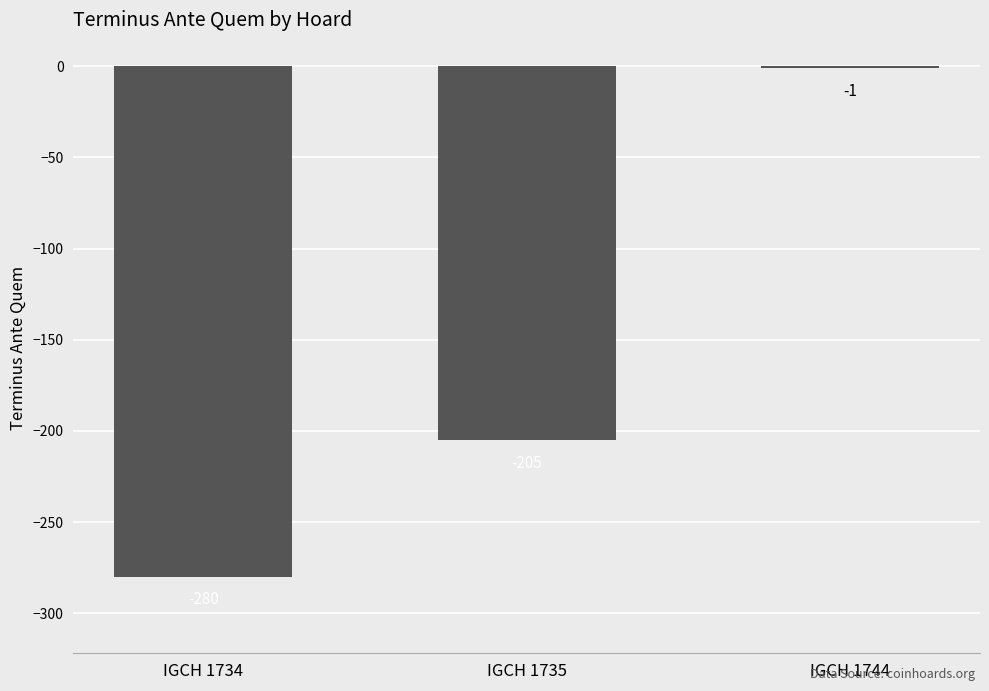

Count the number of categories in the chart.

3